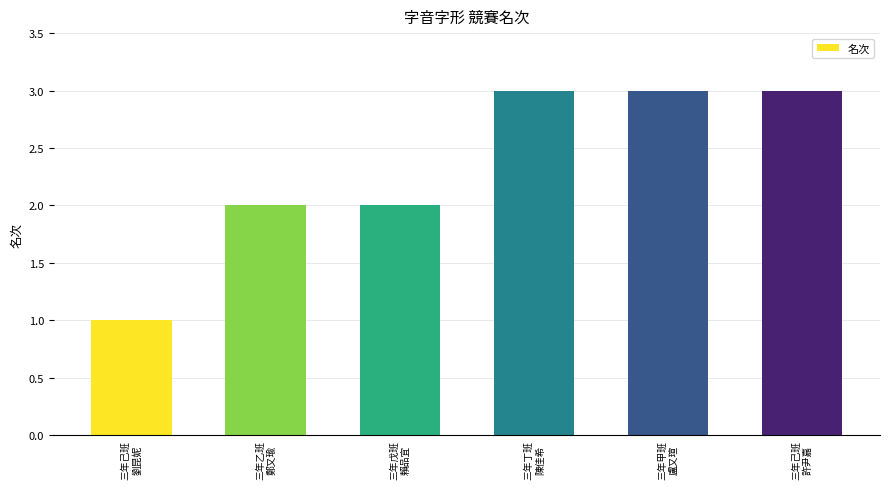

Approximately how many times larger is the value at 三年丁班
陳佳希 compared to 三年戊班
賴品宜?

1.5